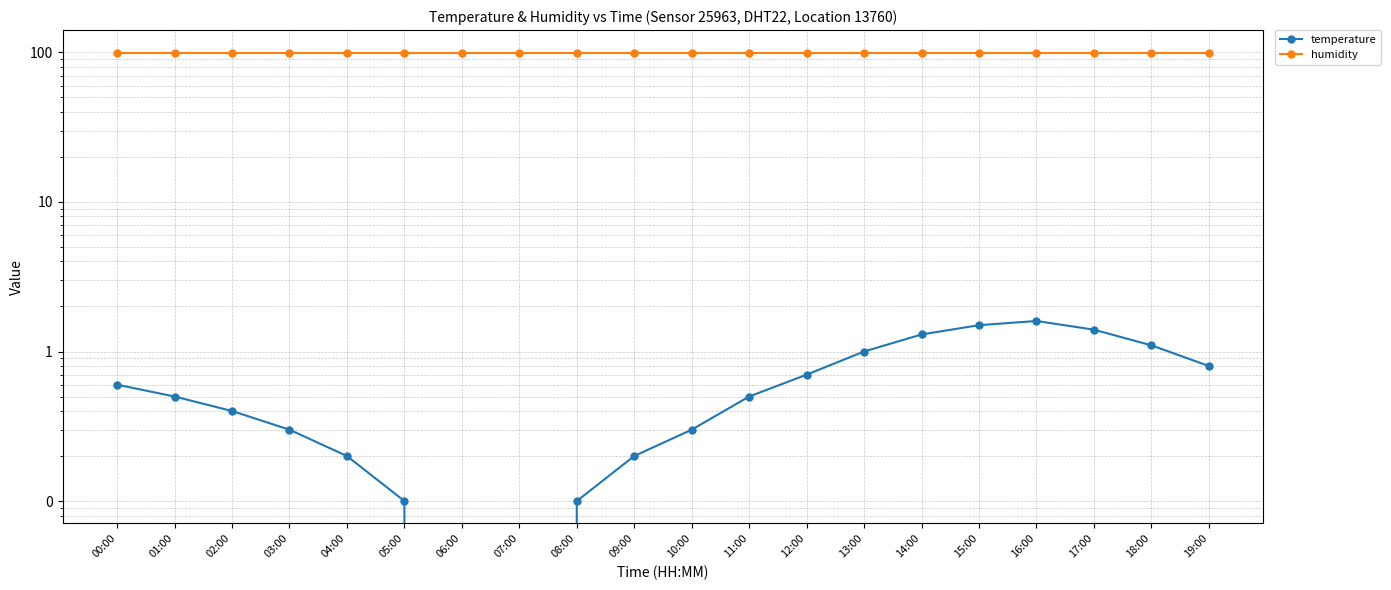

True or false: temperature has a value of 1.5 at 18:00.

False